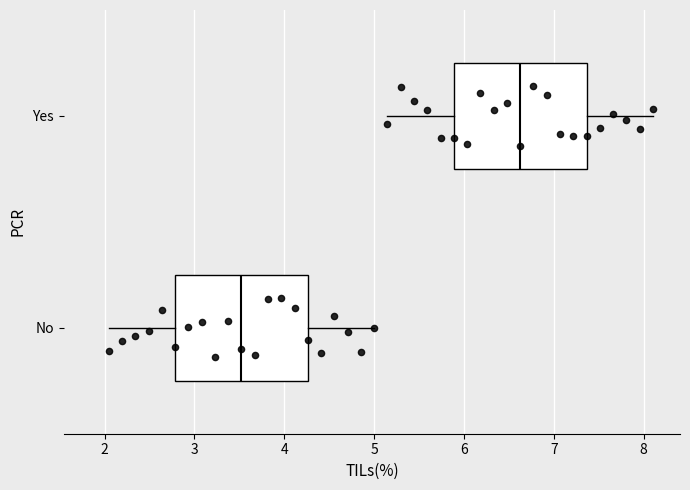

Which box's median line is the furthest to the right?

Yes